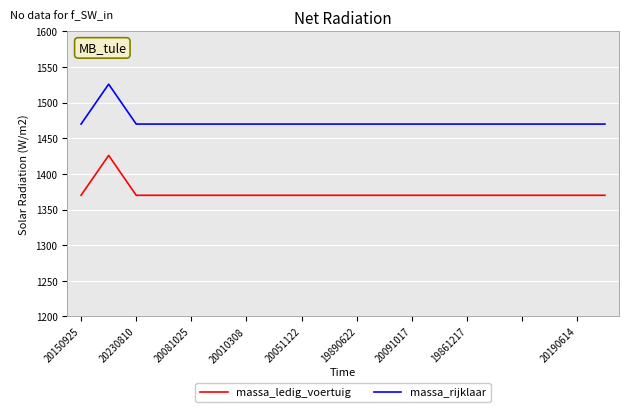

What is the sum of all massa_rijklaar values?

29456